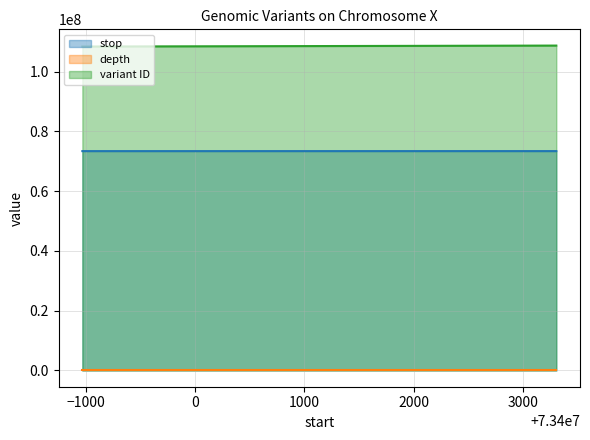

Reading right to left, list all the values displayed in this chart.

stop: 73403306	73398970
depth: 2	7
variant ID: 108713145	108391411